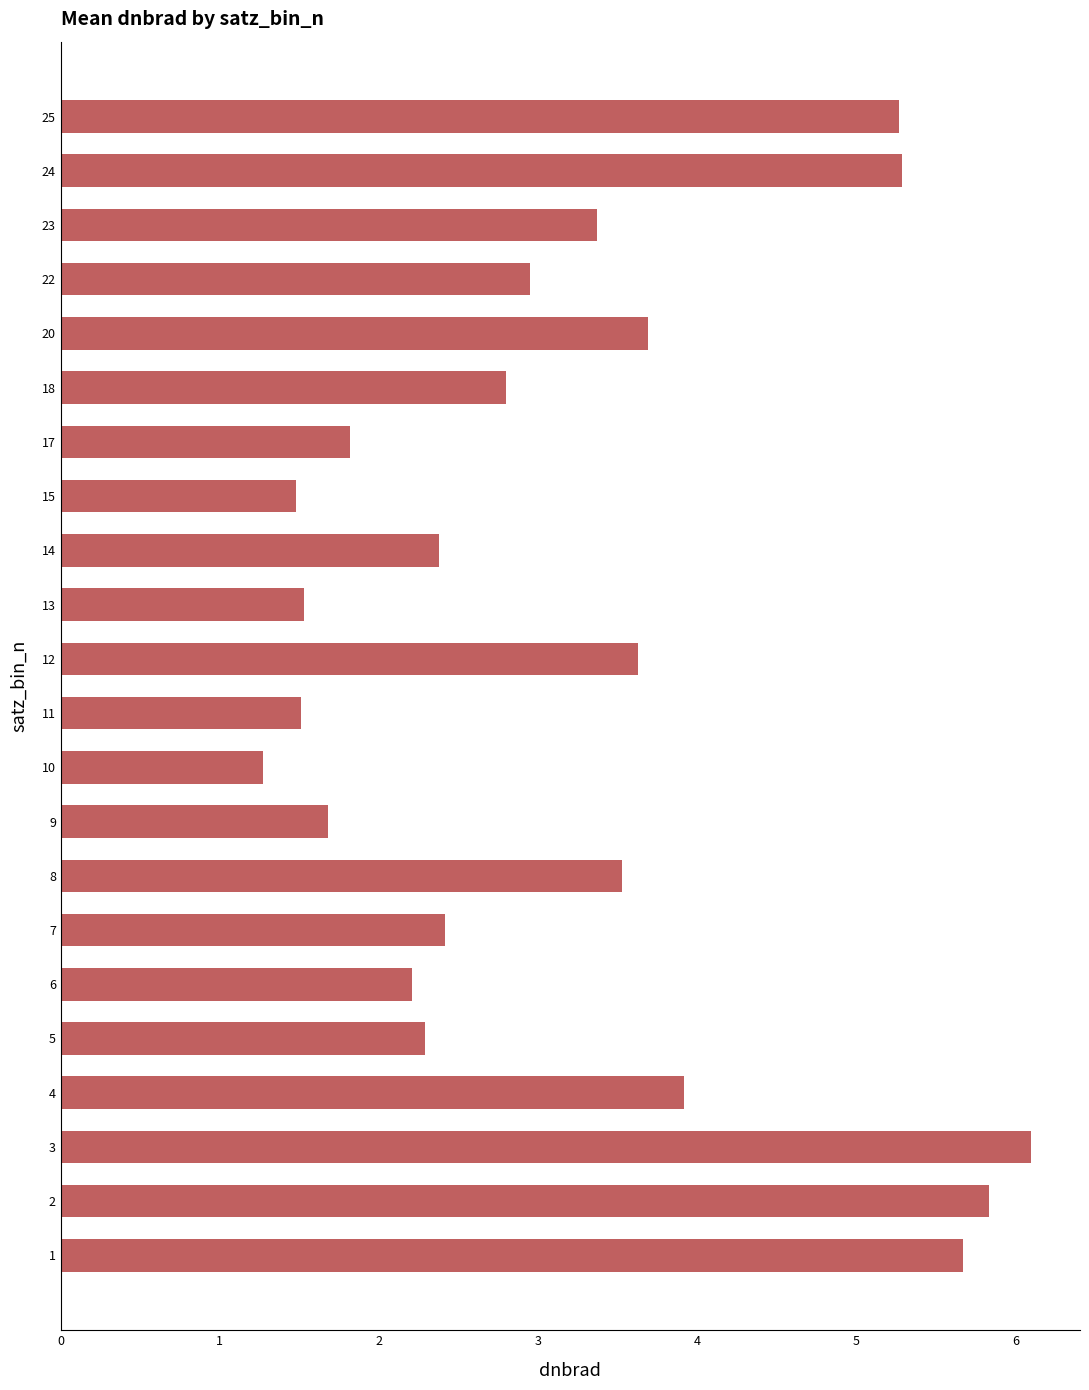

Read the value at 22.

3.0